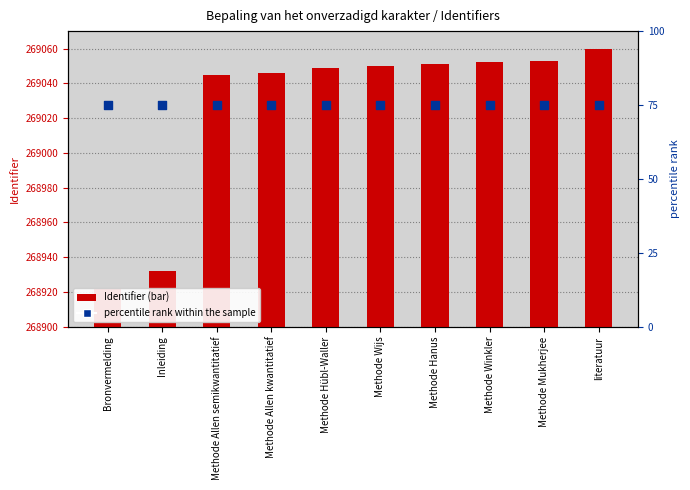

Which series contains the highest Y value?

Identifier